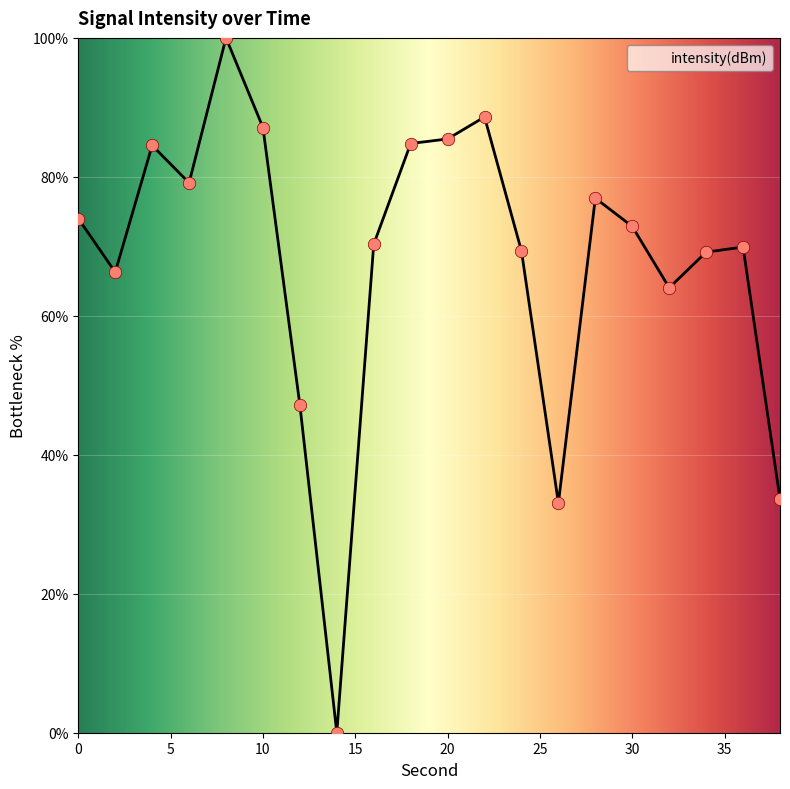

What is the greatest value displayed?

100.0